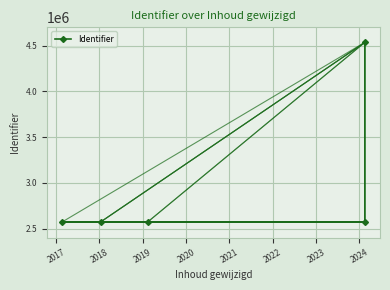

Is it true that the value at 2016 is 3633985?

False